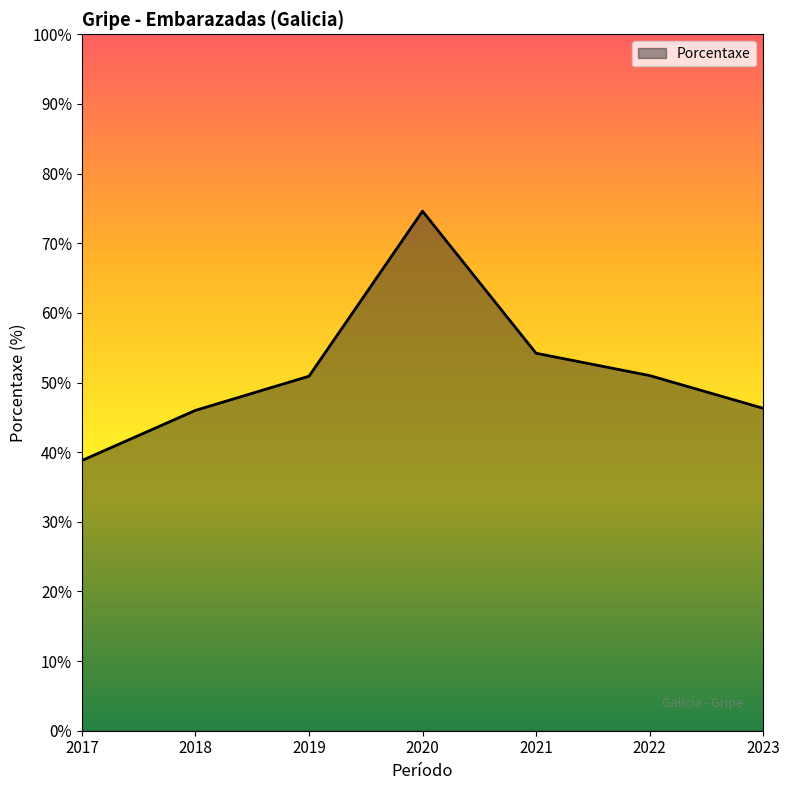

What is the maximum value shown in the chart?

74.6